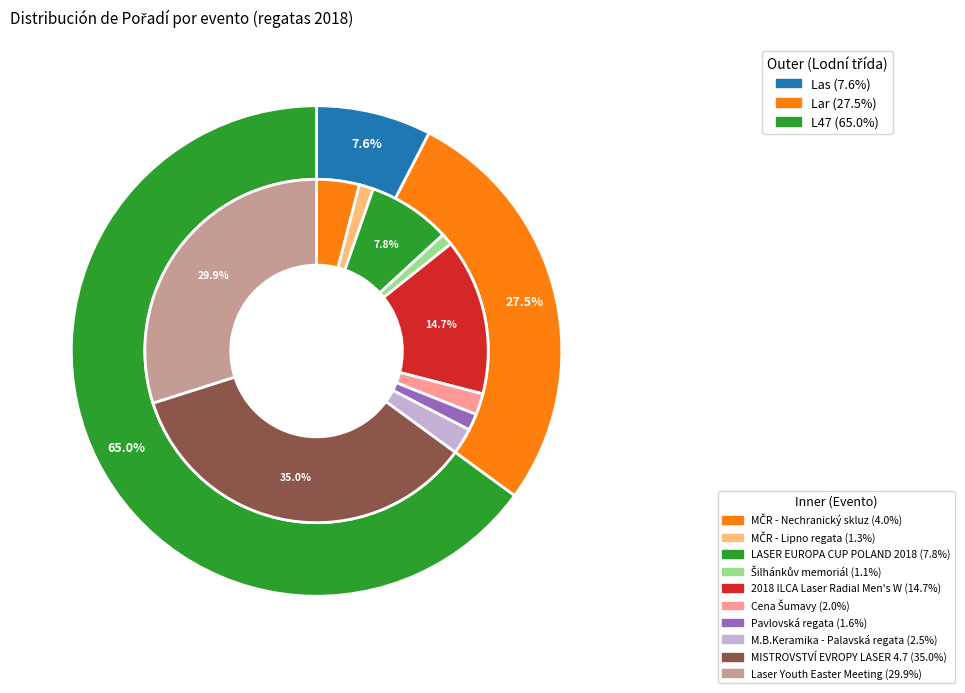

Is it true that 181327 is 11% of the pie?

False